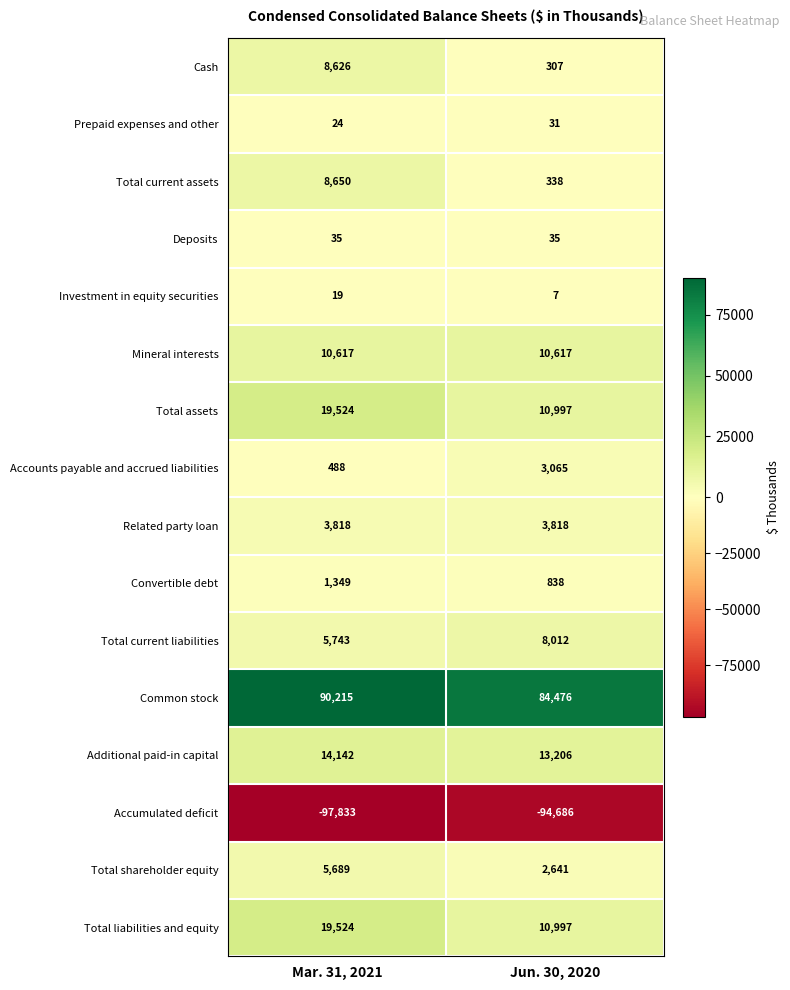

Count the number of data series in this chart.

16